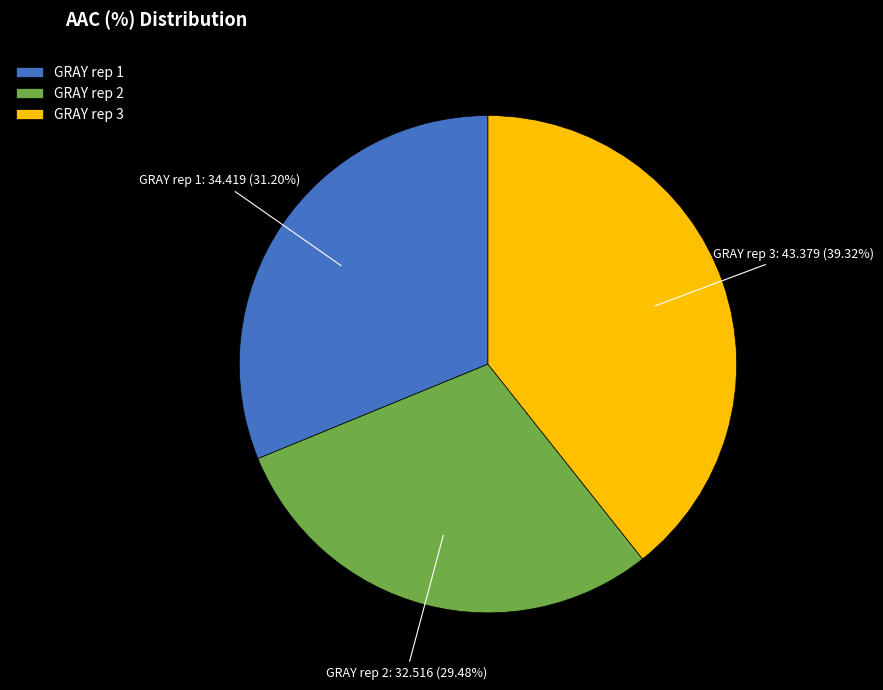

True or false: GRAY rep 1 accounts for 18% of the total.

False